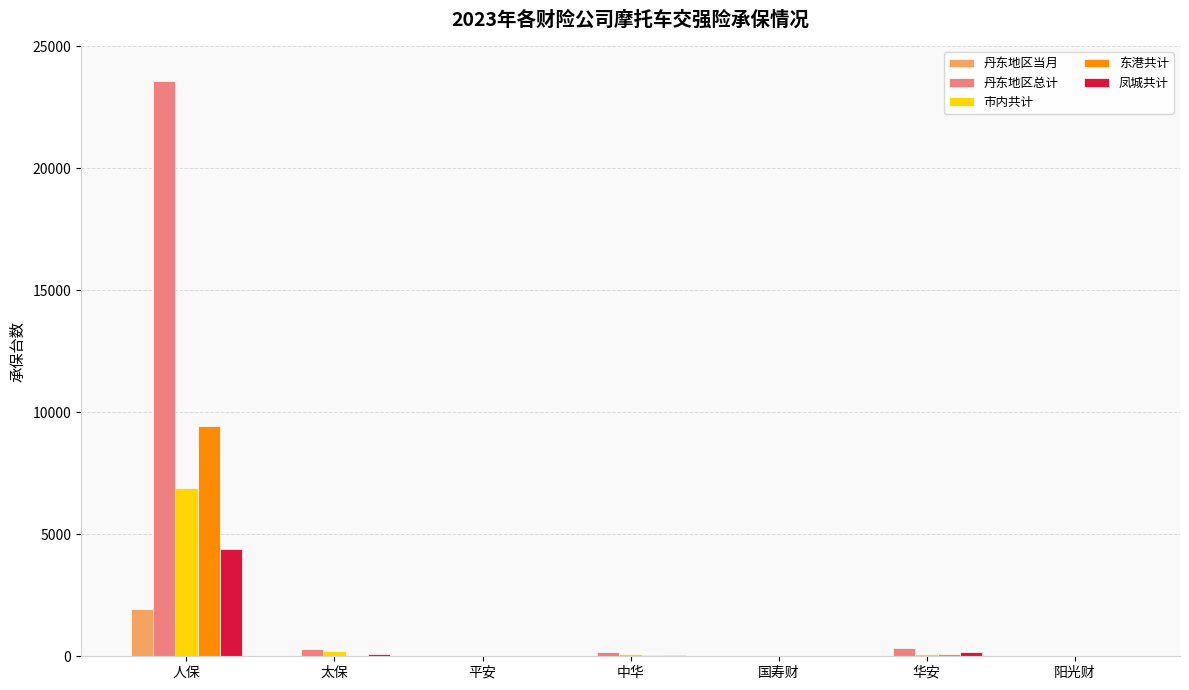

Where is 市内共计 nearest to the value 3441?

太保